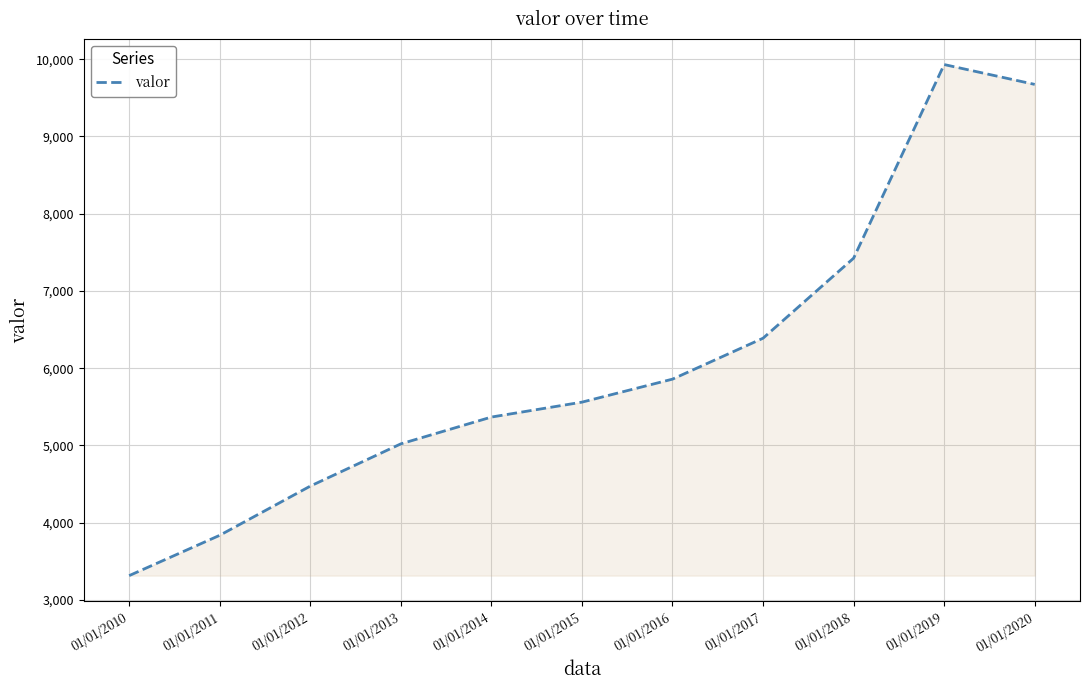

Is it true that the value at 01/01/2017 is 10680?

False